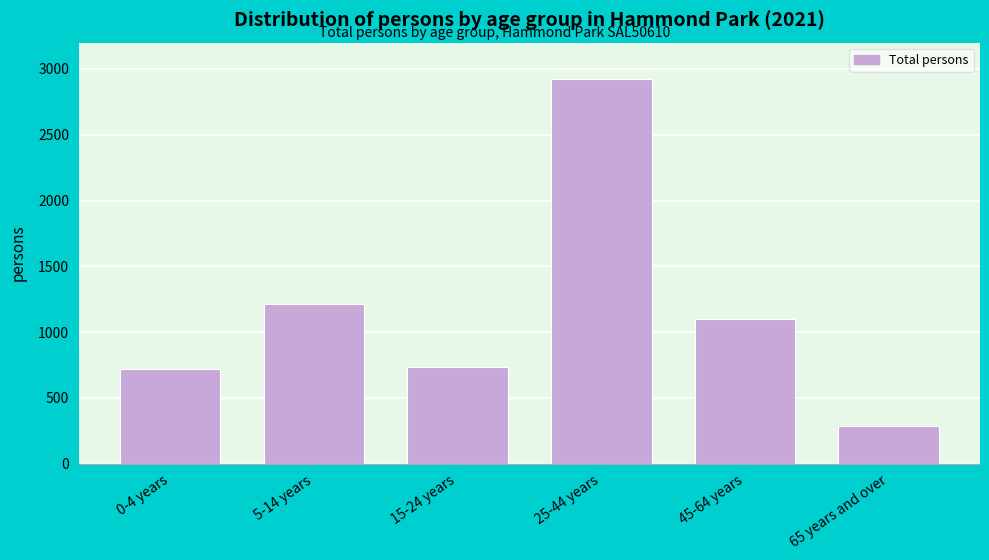

Reading left to right, transcribe all the data shown in this chart.

0-4 years=722	5-14 years=1217	15-24 years=735	25-44 years=2923	45-64 years=1103	65 years and over=283